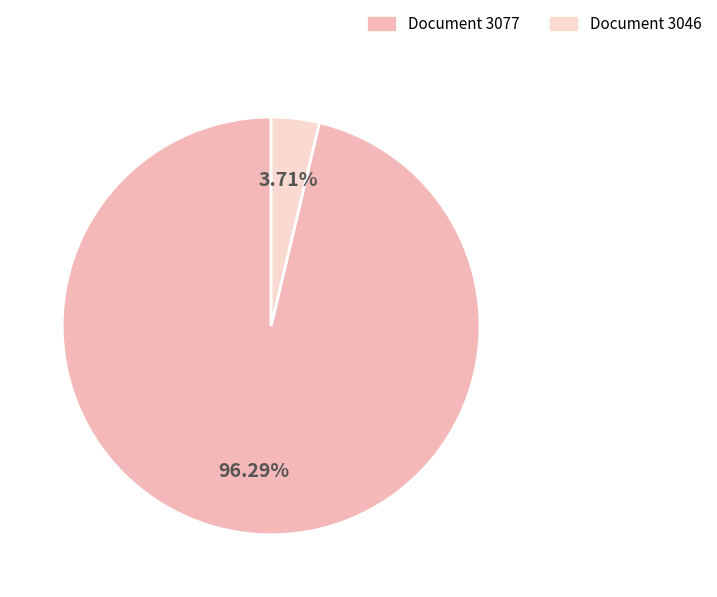

Is there any slice that represents more than half of the pie?

Yes